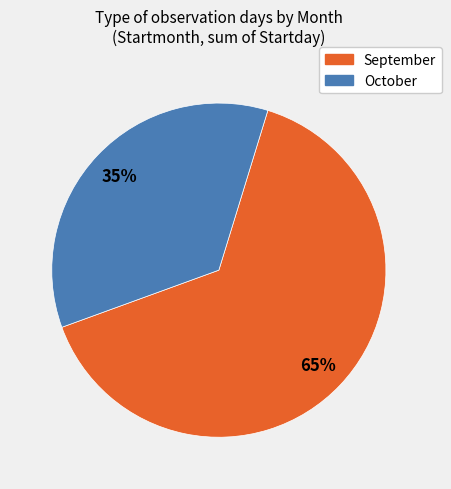

Count the number of slices in the pie.

2